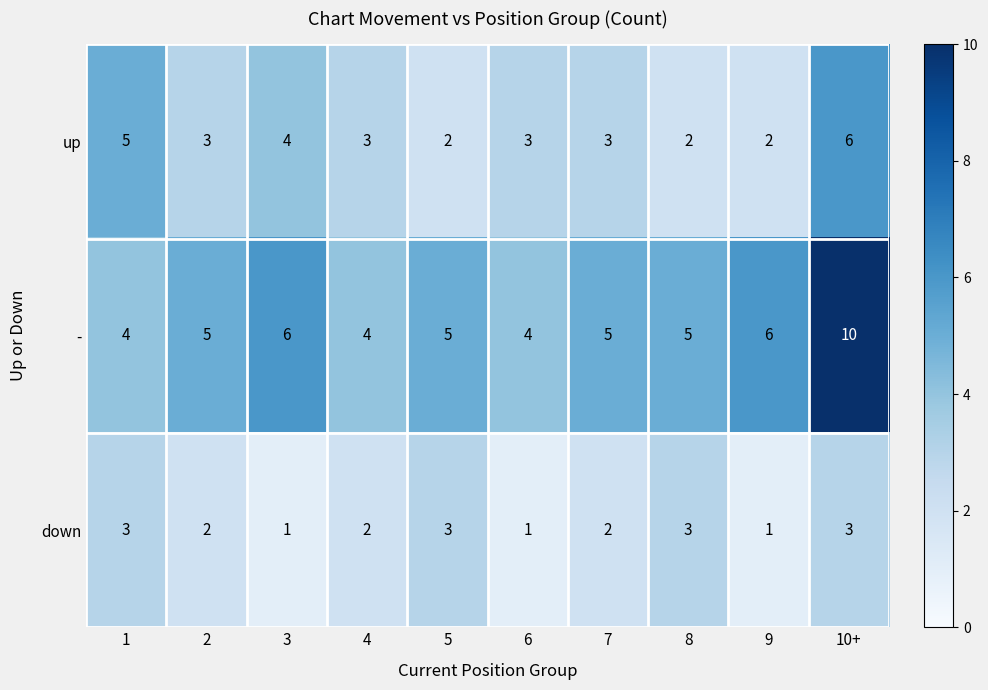

What is the sum of all up values?

33